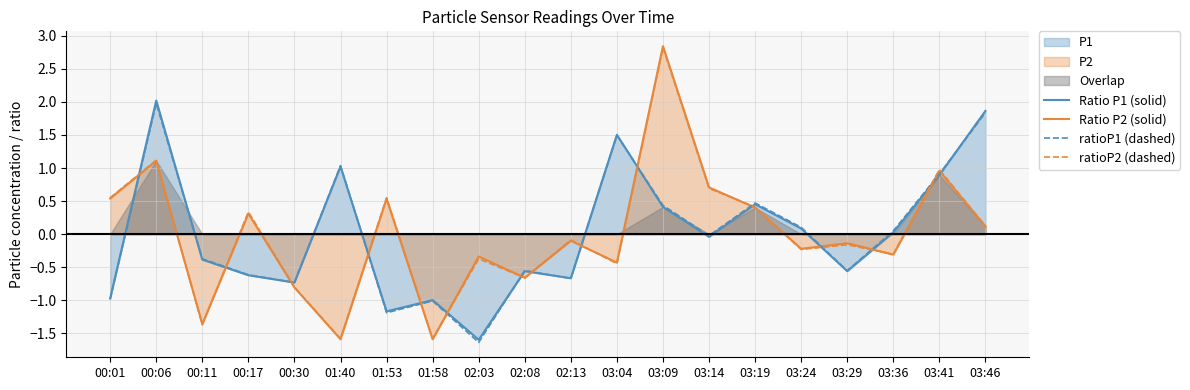

How many intersections are there between Ratio P1 (solid) and ratioP1 (dashed)?

6